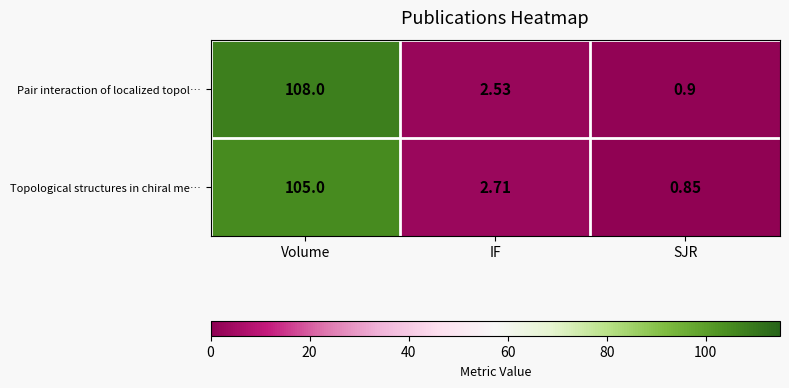

List the series in order of their peak value, highest first.

Pair interaction of localized topol…, Topological structures in chiral me…